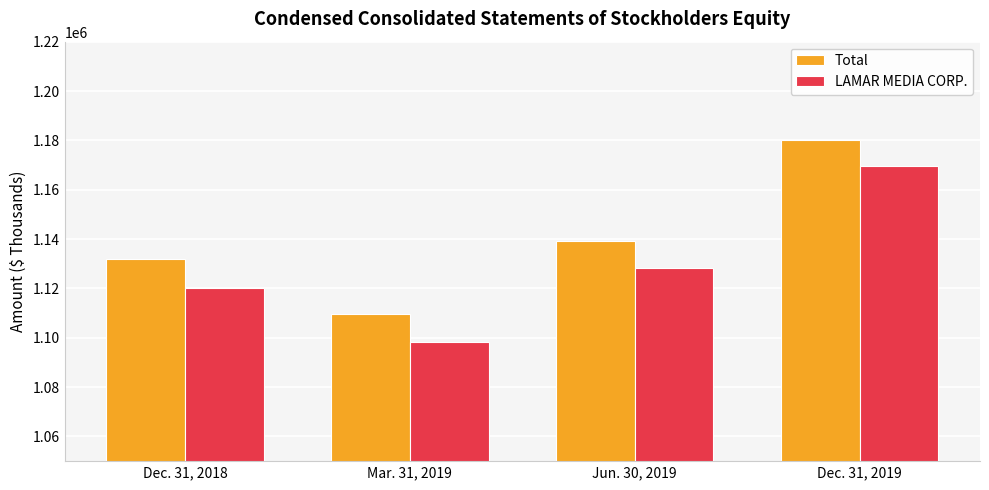

How many bars are there in each group?

2